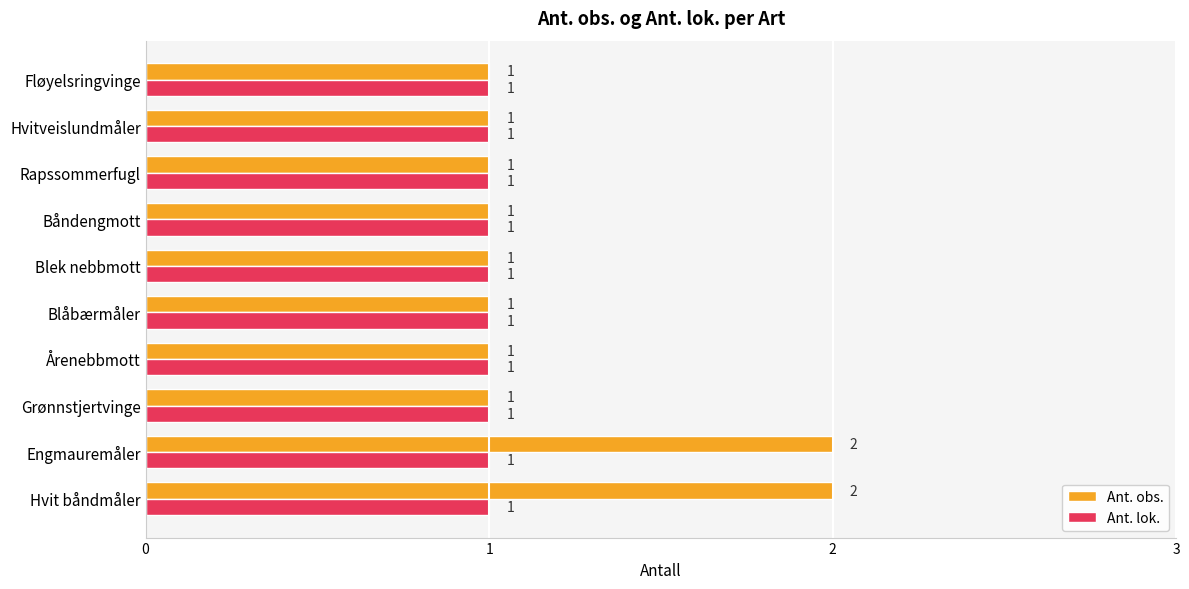

Which series changed the most between Hvit båndmåler and Fløyelsringvinge?

Ant. obs.